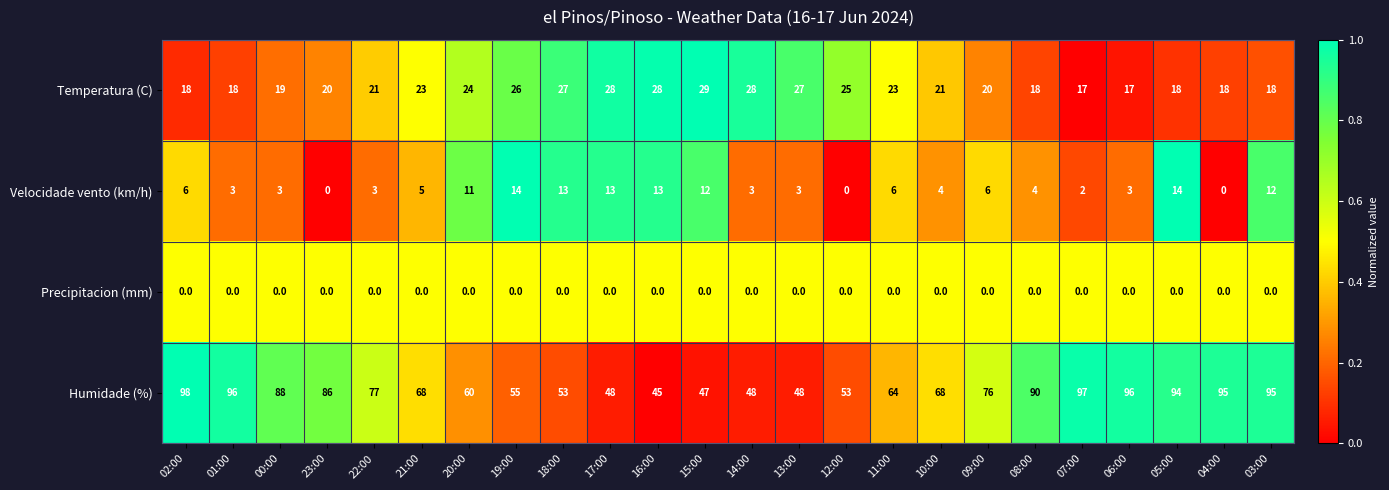

What is the spread (max minus min) of values at 05:00?

94